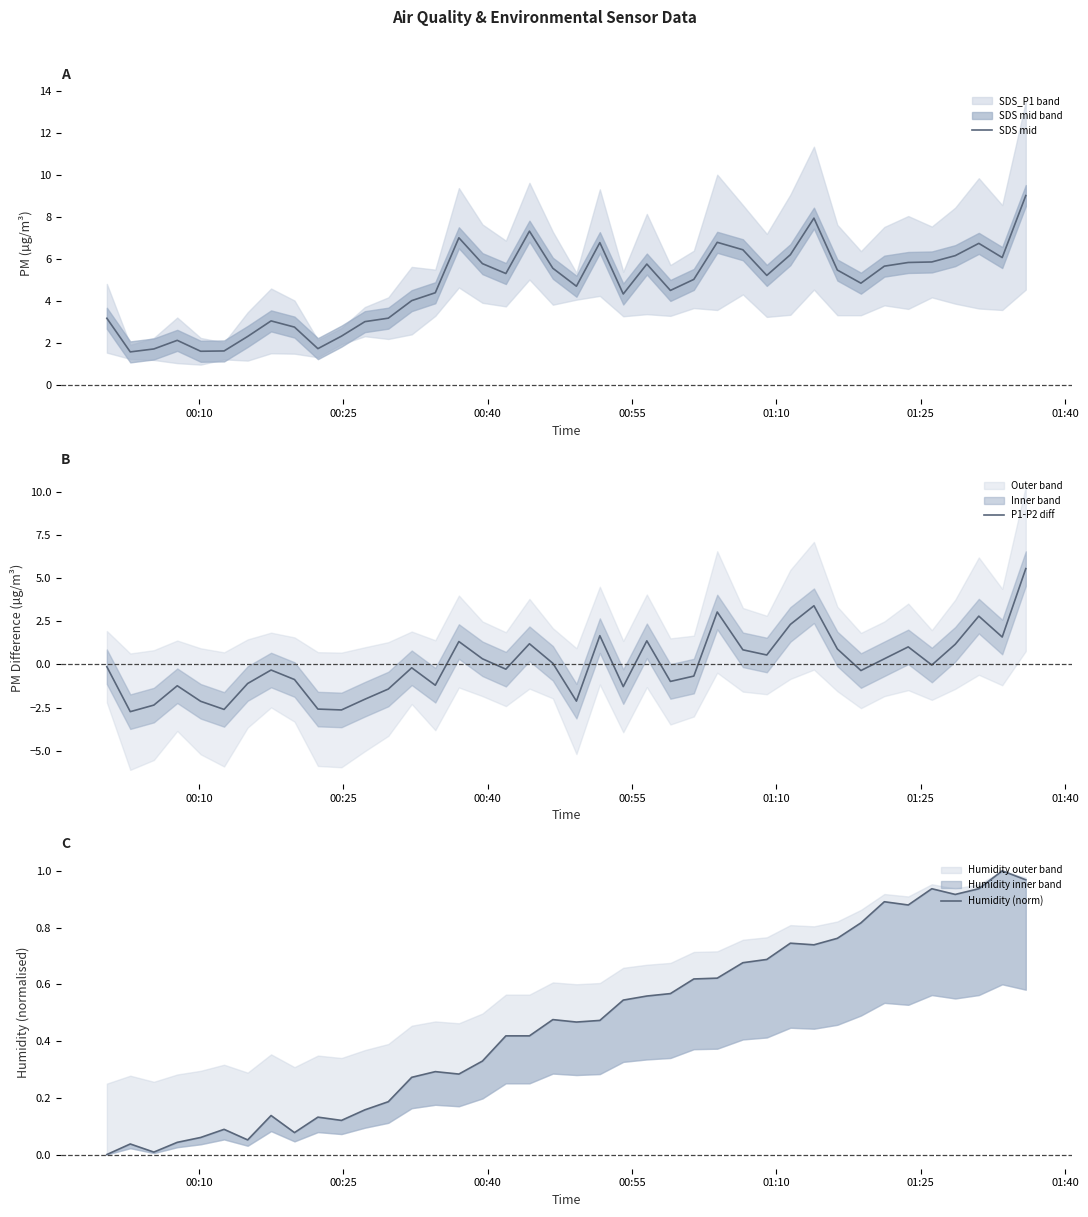

What is the highest value of the SDS mid series?

9.0